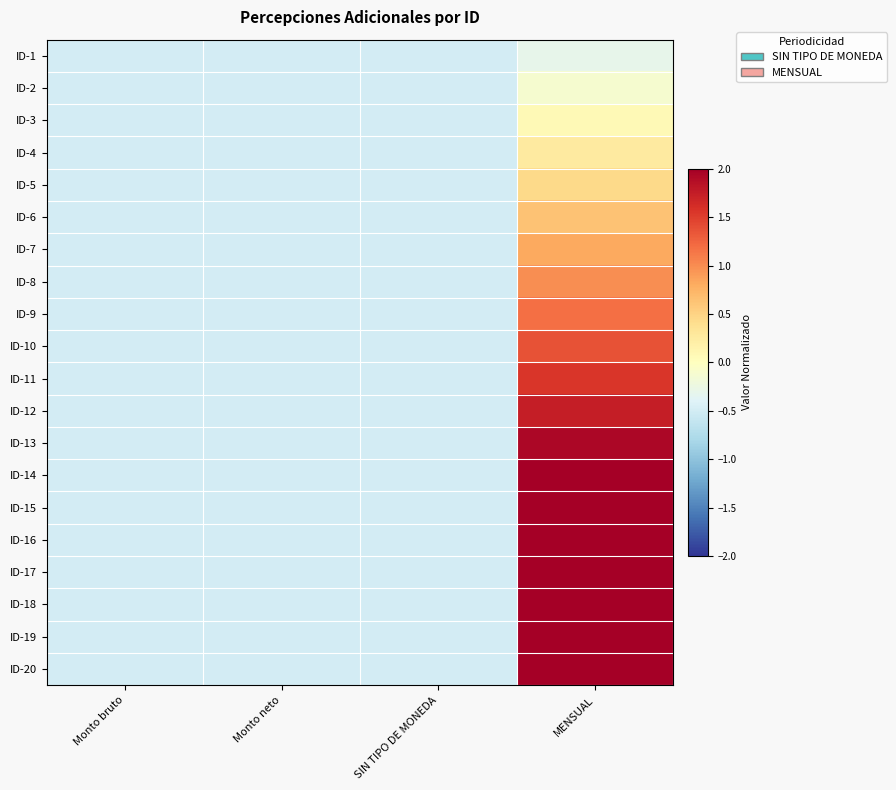

At Monto bruto, list the series in order from smallest to largest.

ID-1, ID-2, ID-3, ID-4, ID-5, ID-6, ID-7, ID-8, ID-9, ID-10, ID-11, ID-12, ID-13, ID-14, ID-15, ID-16, ID-17, ID-18, ID-19, ID-20